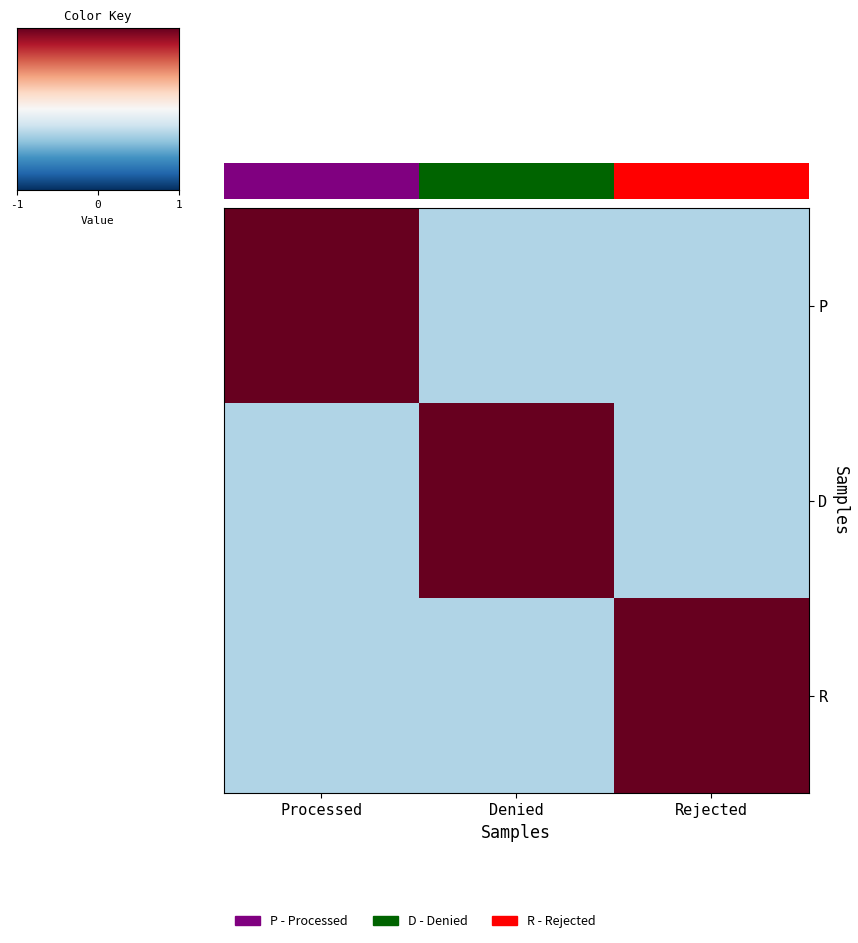

Between Denied and Rejected, which is larger?

Denied